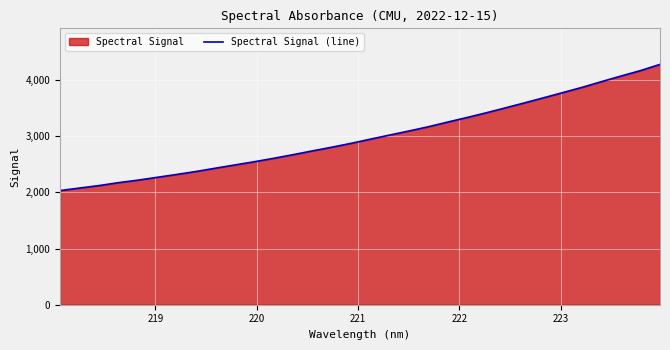

What is the difference between the maximum and second lowest values?

2202.6